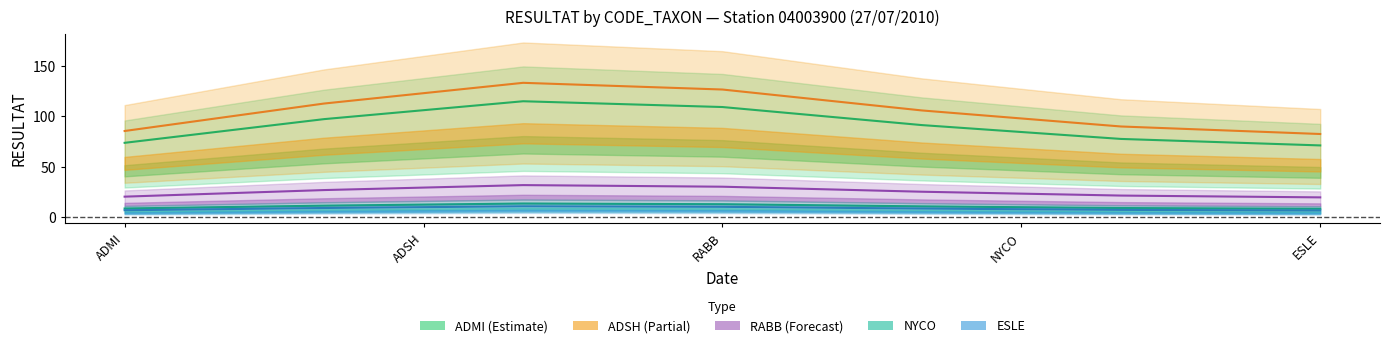

True or false: NYCO and ESLE cross at least once.

False